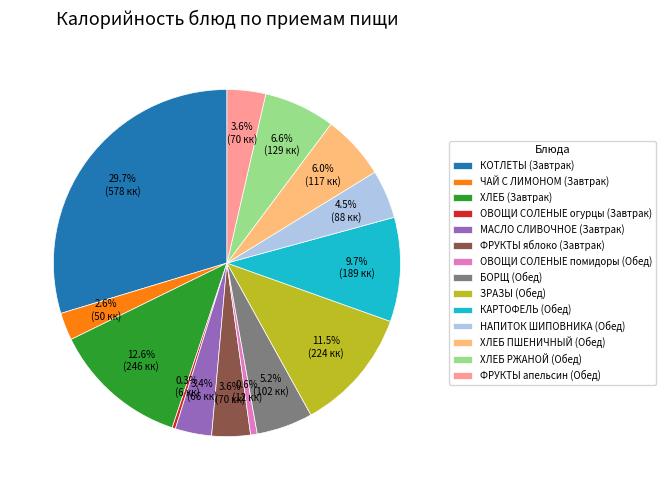

To the nearest percent, what percentage of the pie is ХЛЕБ ПШЕНИЧНЫЙ (Обед)?

6%